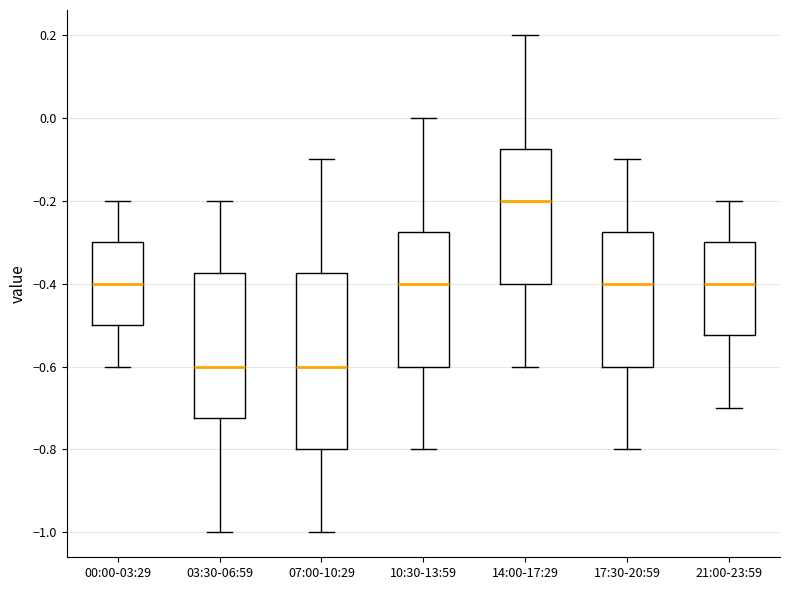

Which box has the highest median line?

14:00-17:29